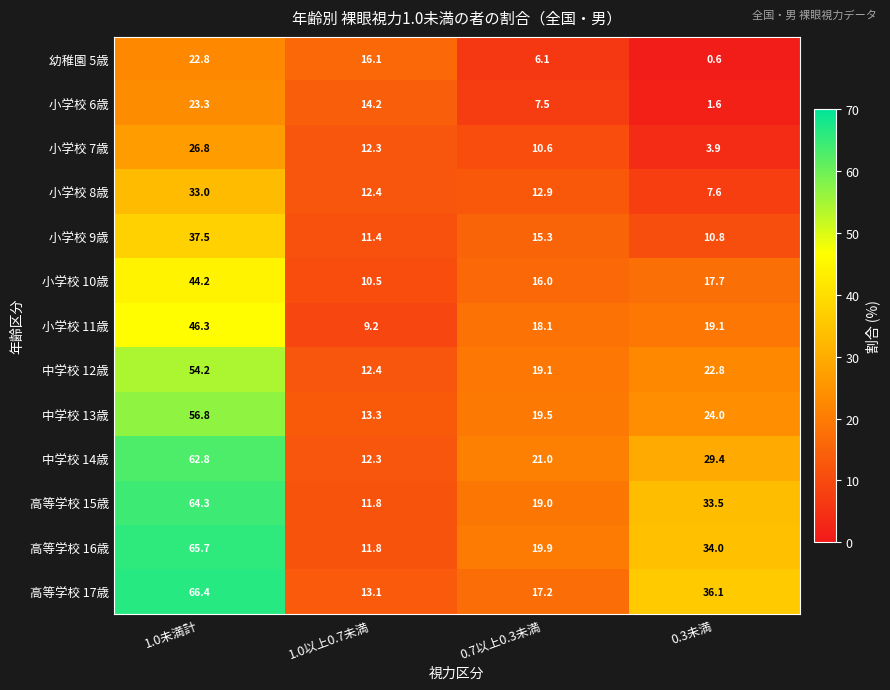

Count the number of categories in the chart.

4